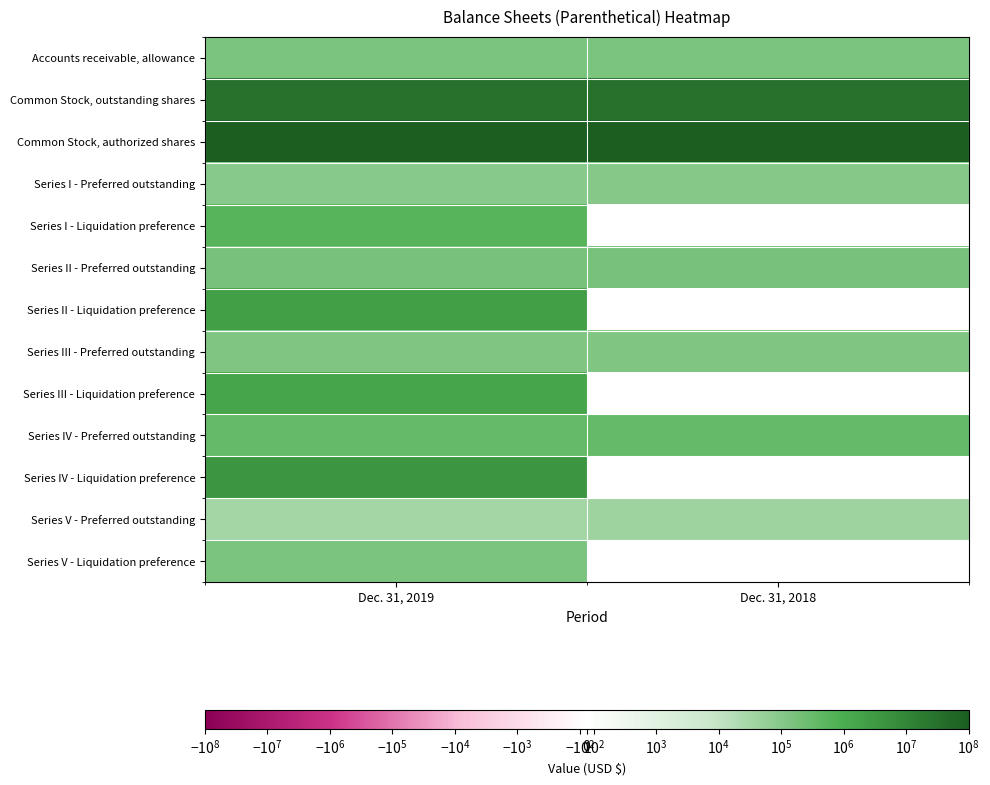

Which has a higher value, Dec. 31, 2018 or Dec. 31, 2019?

Dec. 31, 2018